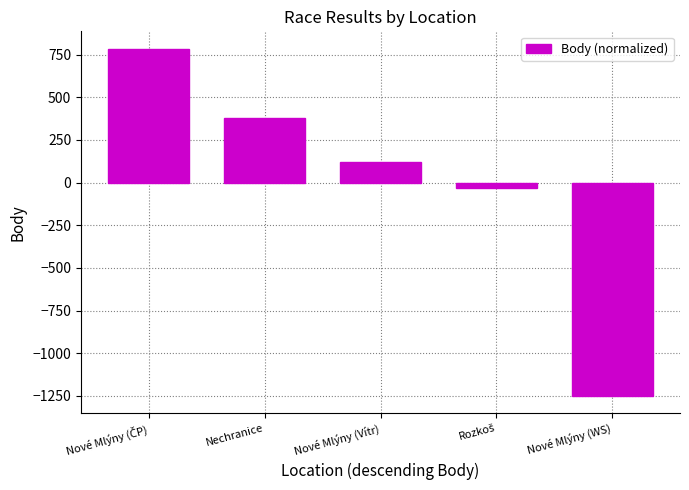

How many data points does each series have?

5